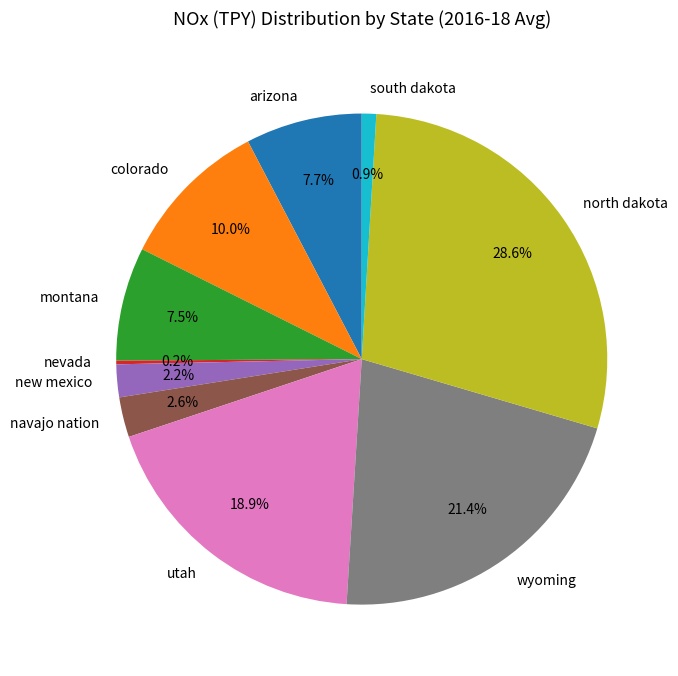

To the nearest percent, what is the average slice percentage?

10%